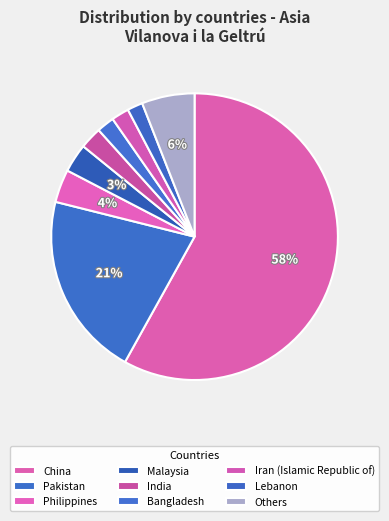

Does China account for over 50% of the chart?

Yes